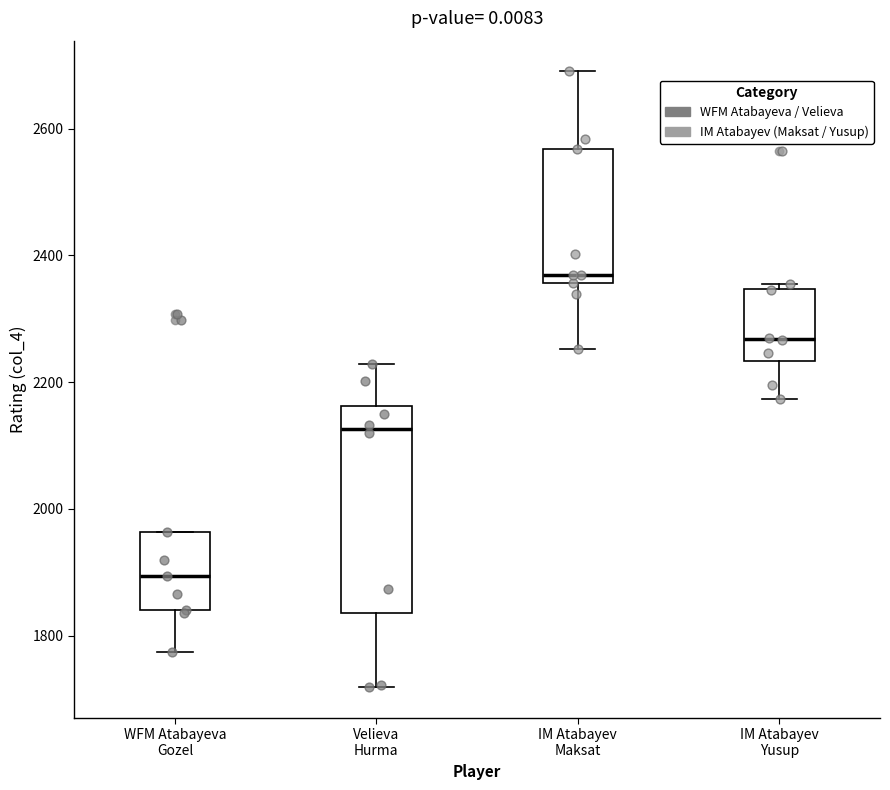

Where does the lower whisker of the box for IM Atabayev Maksat end on the y-axis? The values are not printed on the chart, so give them approximately, as read against the axis.

2260